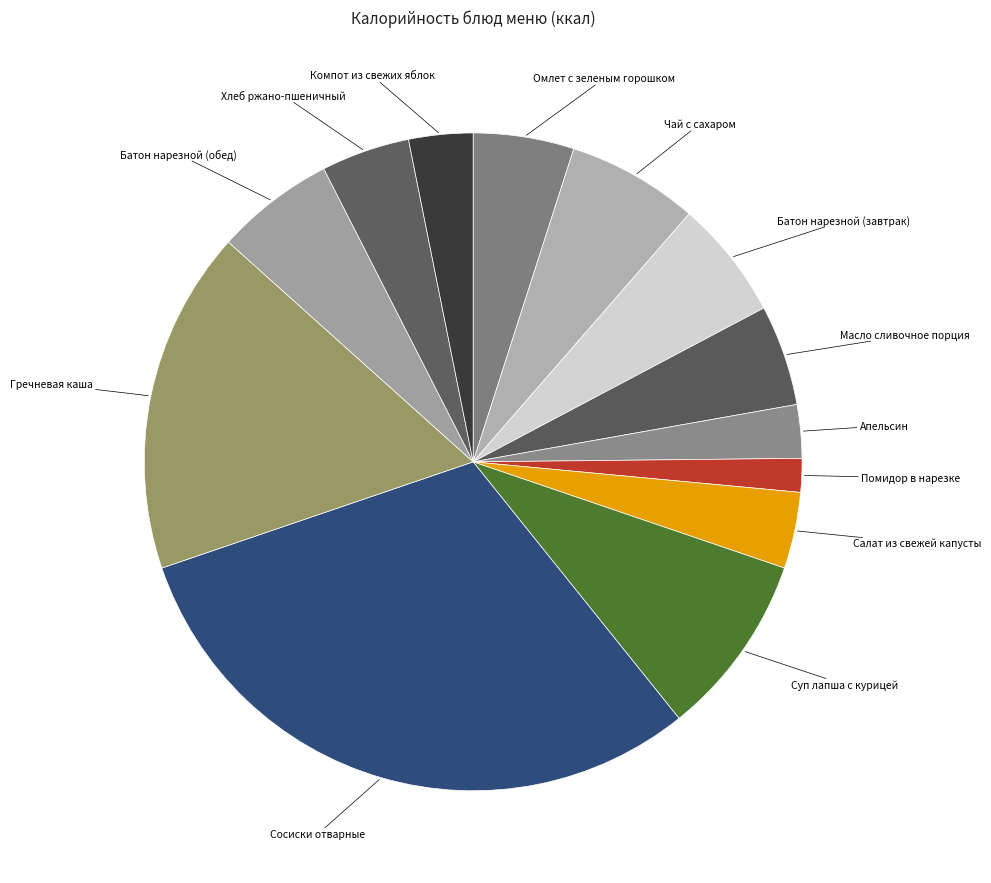

Count the number of slices in the pie.

13